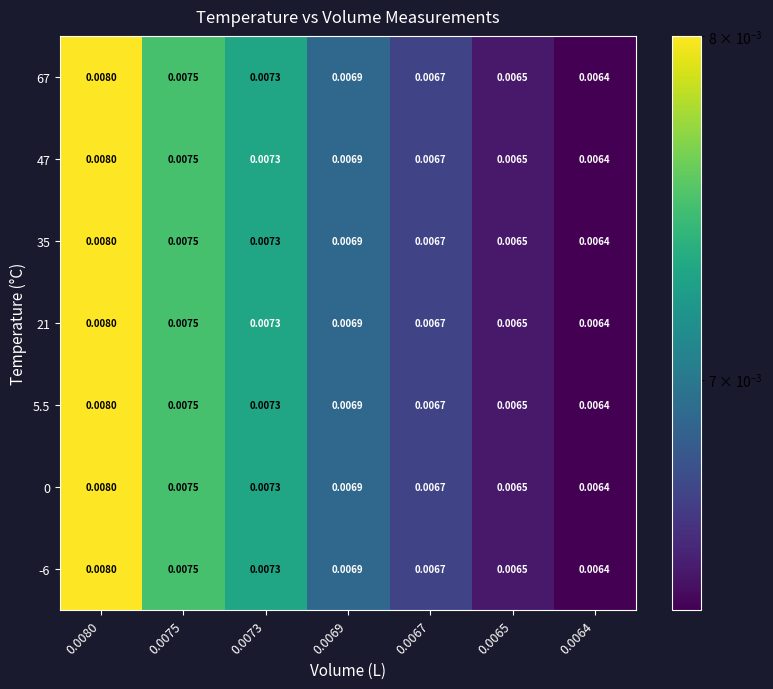

Is the value of 0 at 0.0069 greater than the value of 5.5 at 0.0075?

No